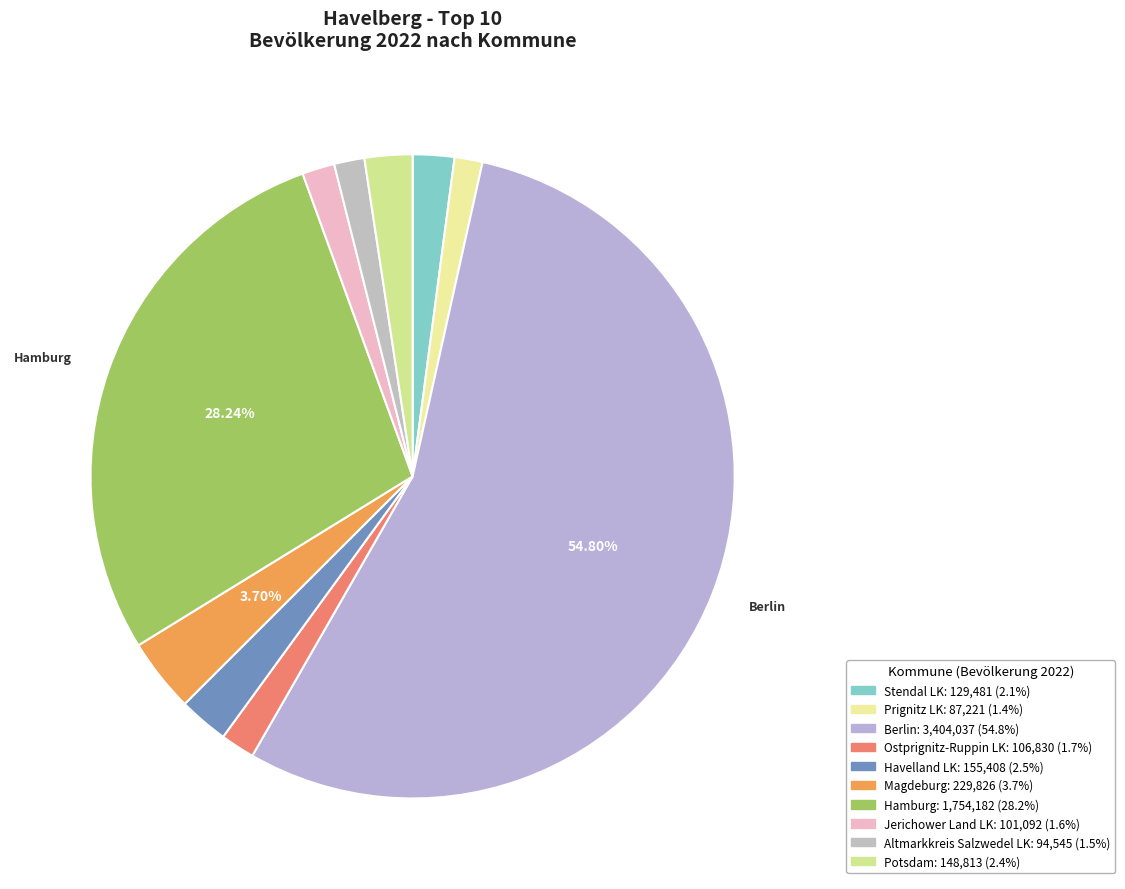

To the nearest percent, what is the average slice percentage?

10%